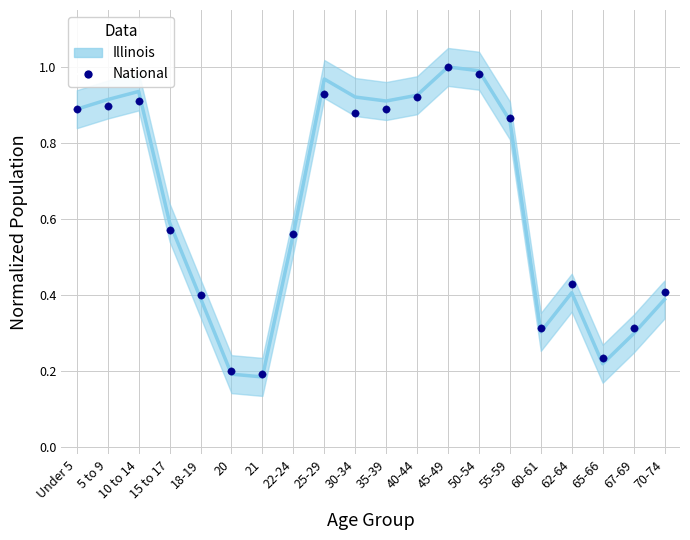

Which series reaches the maximum Y coordinate?

Illinois